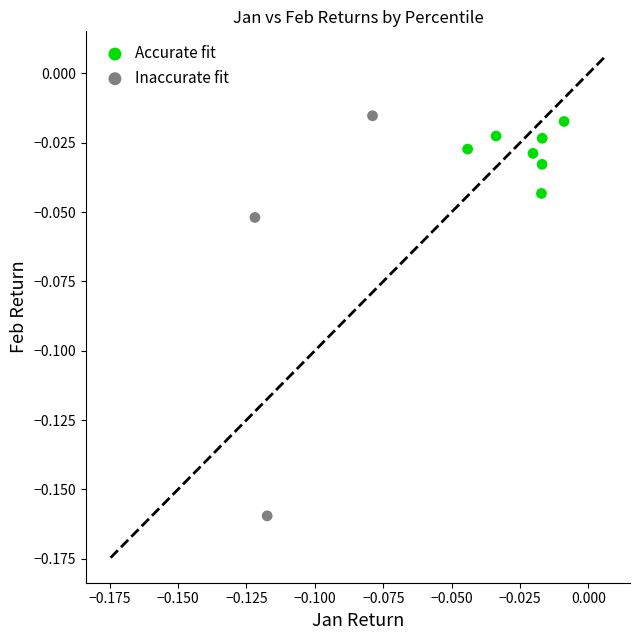

Which series reaches the minimum Y coordinate?

Inaccurate fit